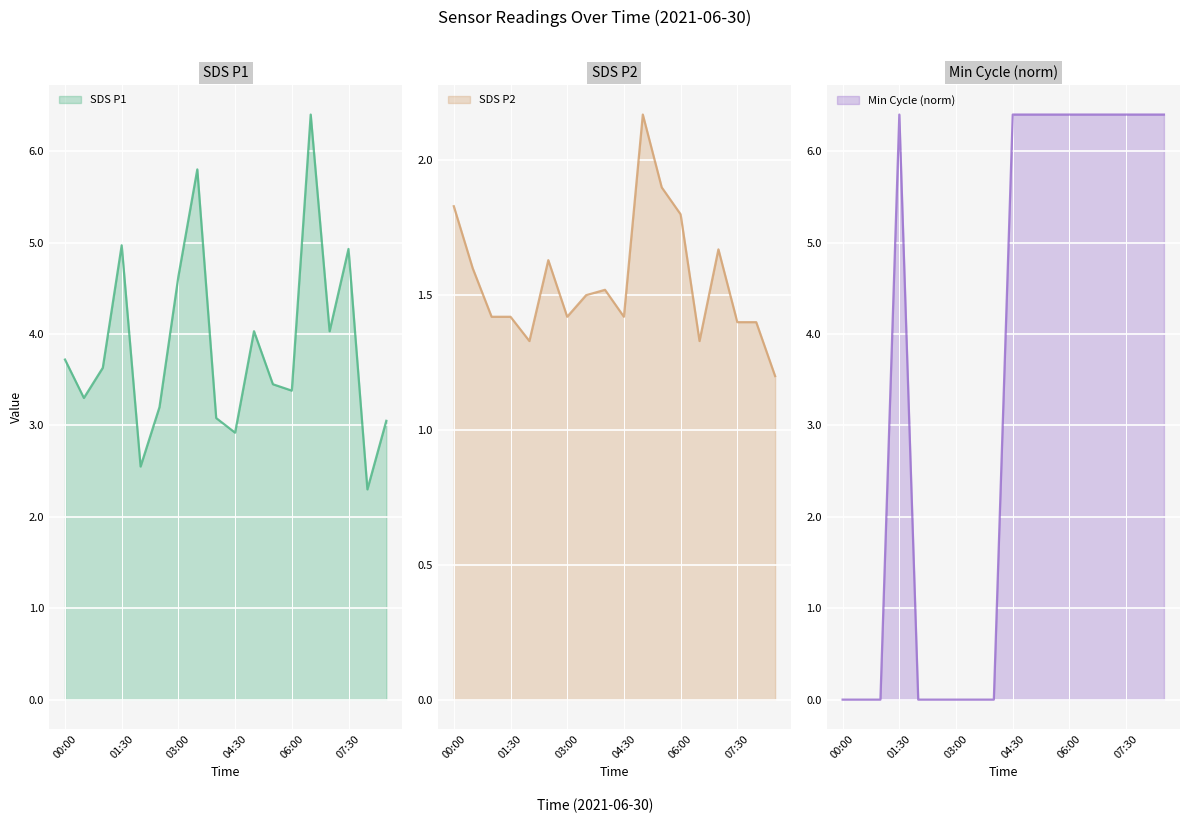

How many times do Min_cycle and SDS_P2 cross each other?

3